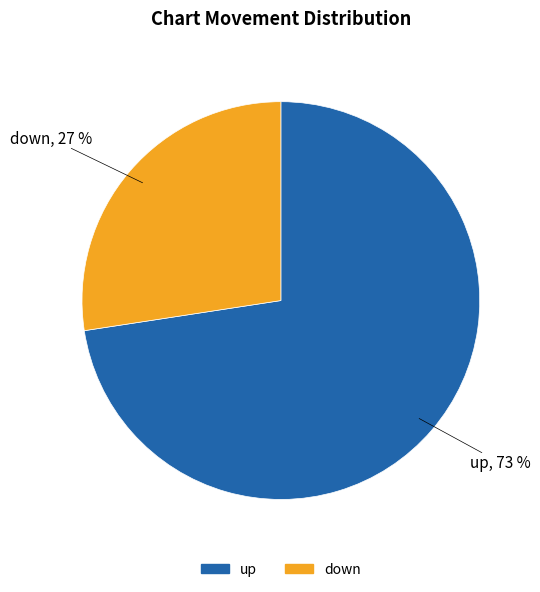

Does up account for over 50% of the chart?

Yes